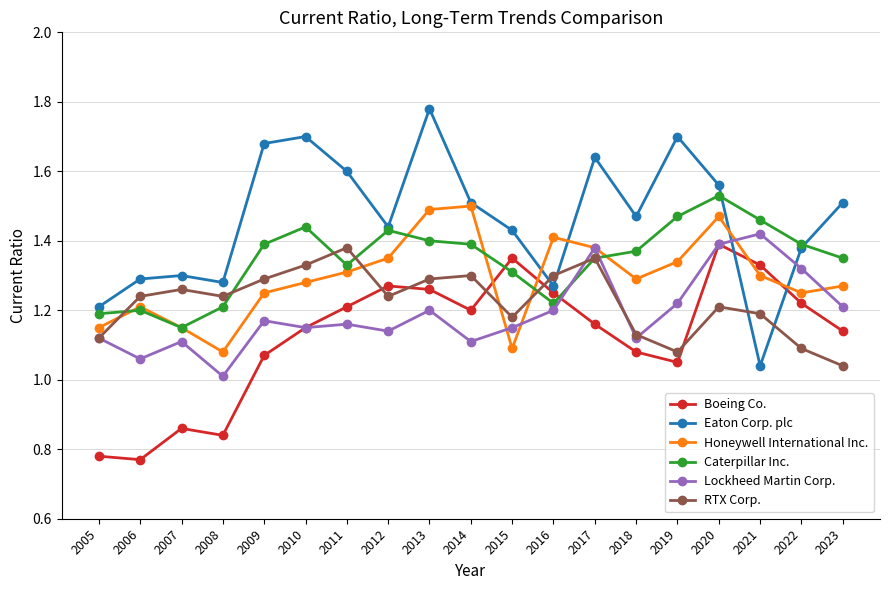

Which category has the highest value in the Boeing Co. series?

2020